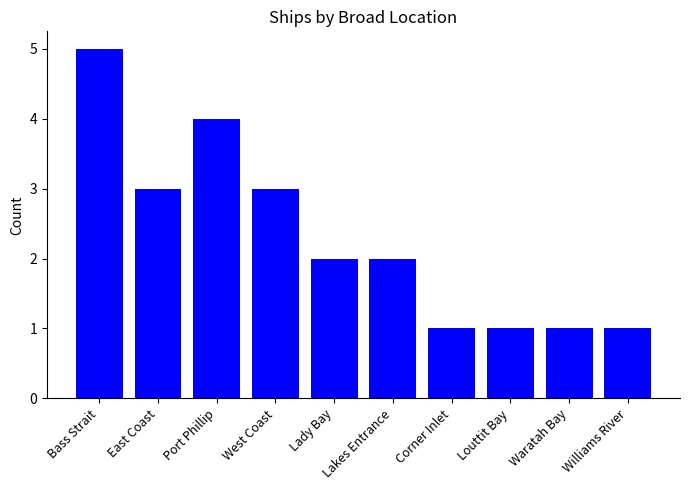

Which label corresponds to the largest value in the chart?

Bass Strait